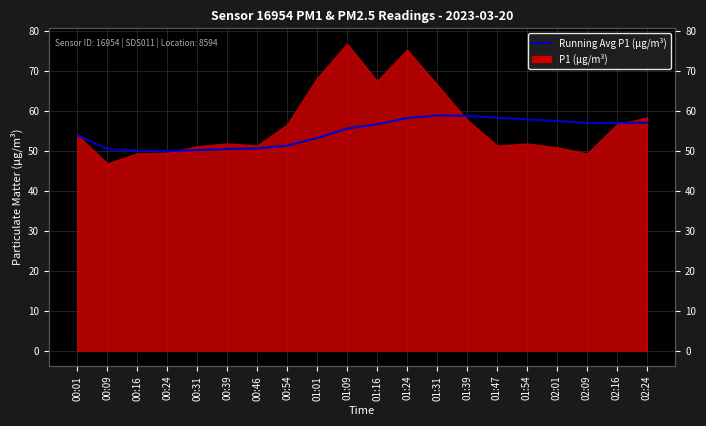

Reading right to left, list all the values displayed in this chart.

57.1	57.0	57.1	57.5	57.9	58.3	58.8	58.9	58.2	56.7	55.6	53.2	51.4	50.6	50.5	50.2	50.0	50.1	50.5	54.0